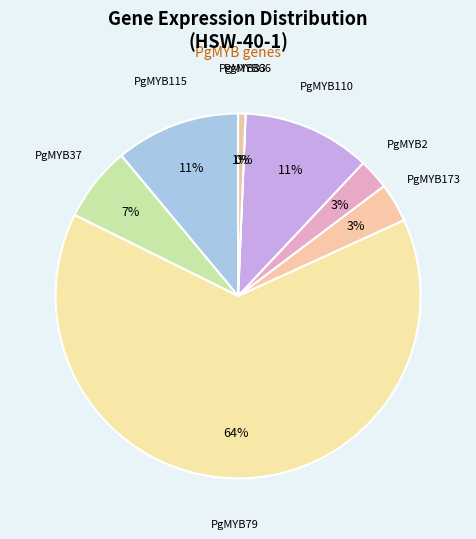

Combined, do PgMYB37 and PgMYB83 account for over 50%?

No